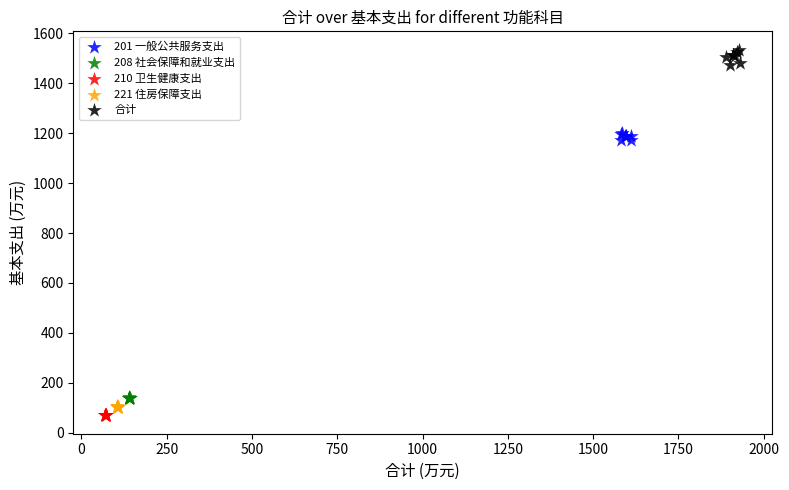

Which series reaches the maximum Y coordinate?

合计